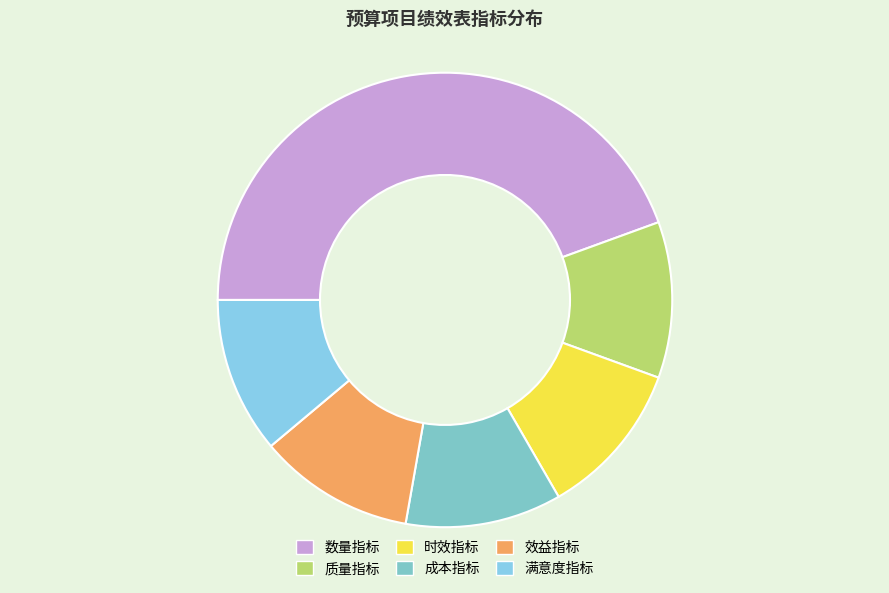

Approximately how many times larger is the value at 时效指标 compared to 质量指标?

1.0